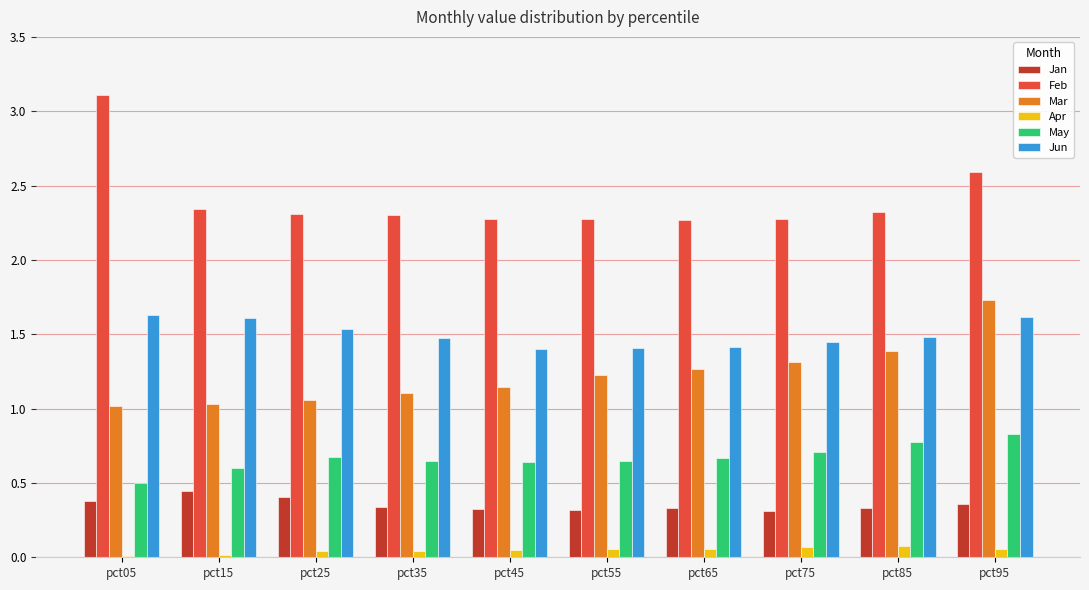

Count the Feb values in the range 2 to 3.

9